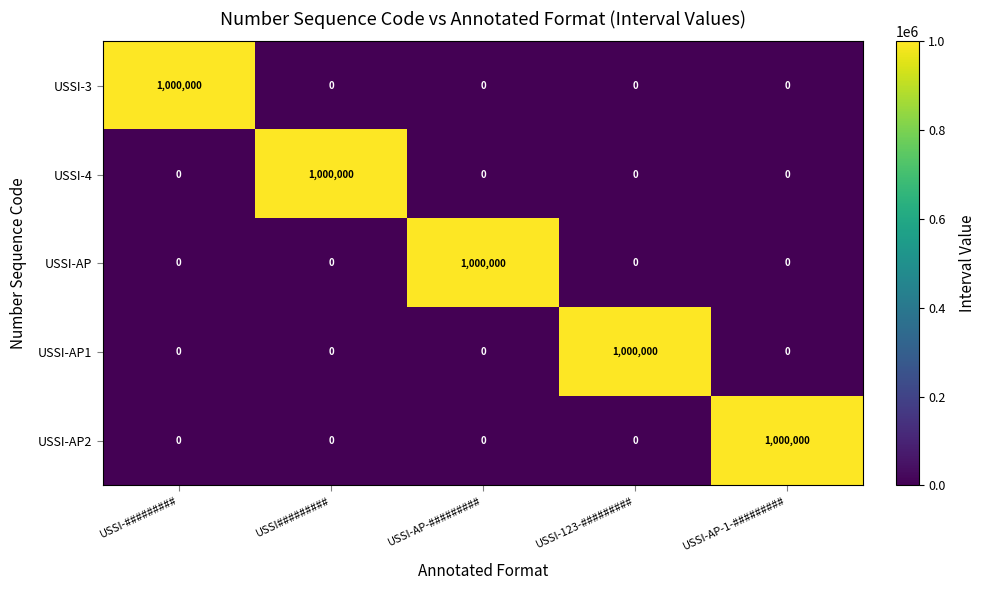

What is the highest value of the USSI-4 series?

1000000